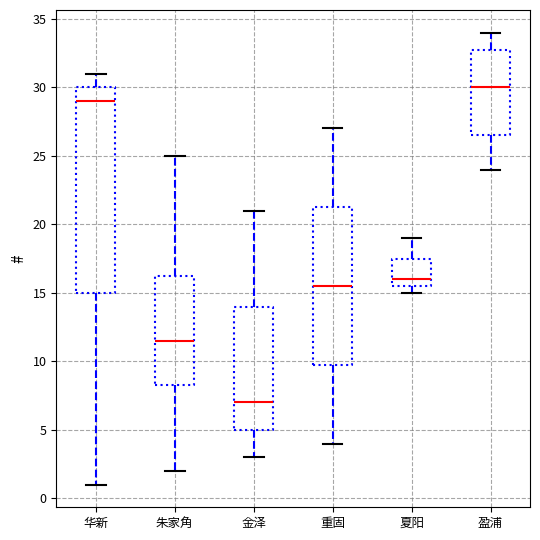

Where does the median line of the box for 华新 sit on the y-axis? The values are not printed on the chart, so give them approximately, as read against the axis.

29.0